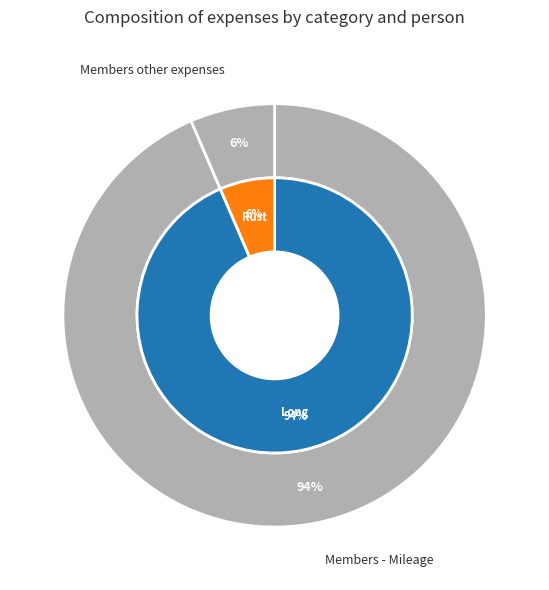

Rank the categories by value from highest to lowest.

Members - Mileage, Members other expenses